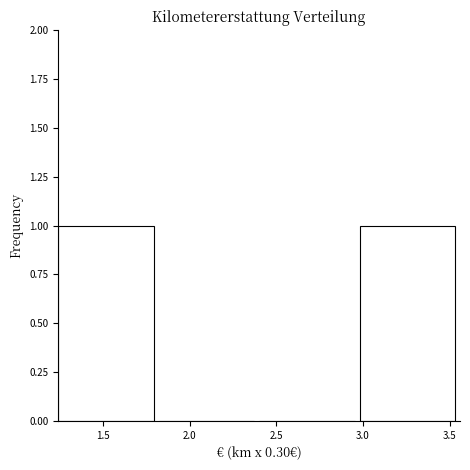

How tall is the bar that spans 1.24 to 1.82 on the x-axis? Neither the bar edges nor the heights are printed on the chart, so give them approximately, as read against the axes.

1